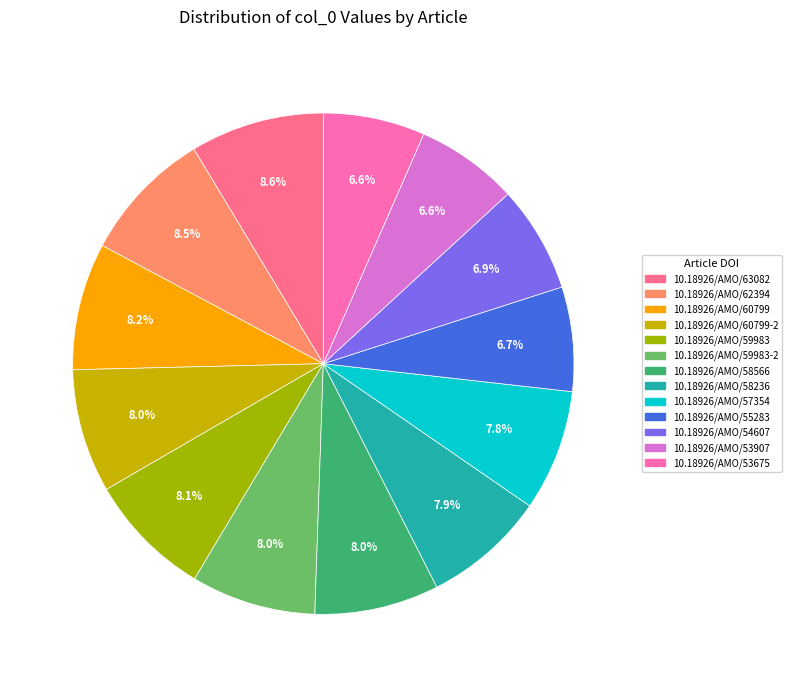

Is there a majority slice in this chart?

No